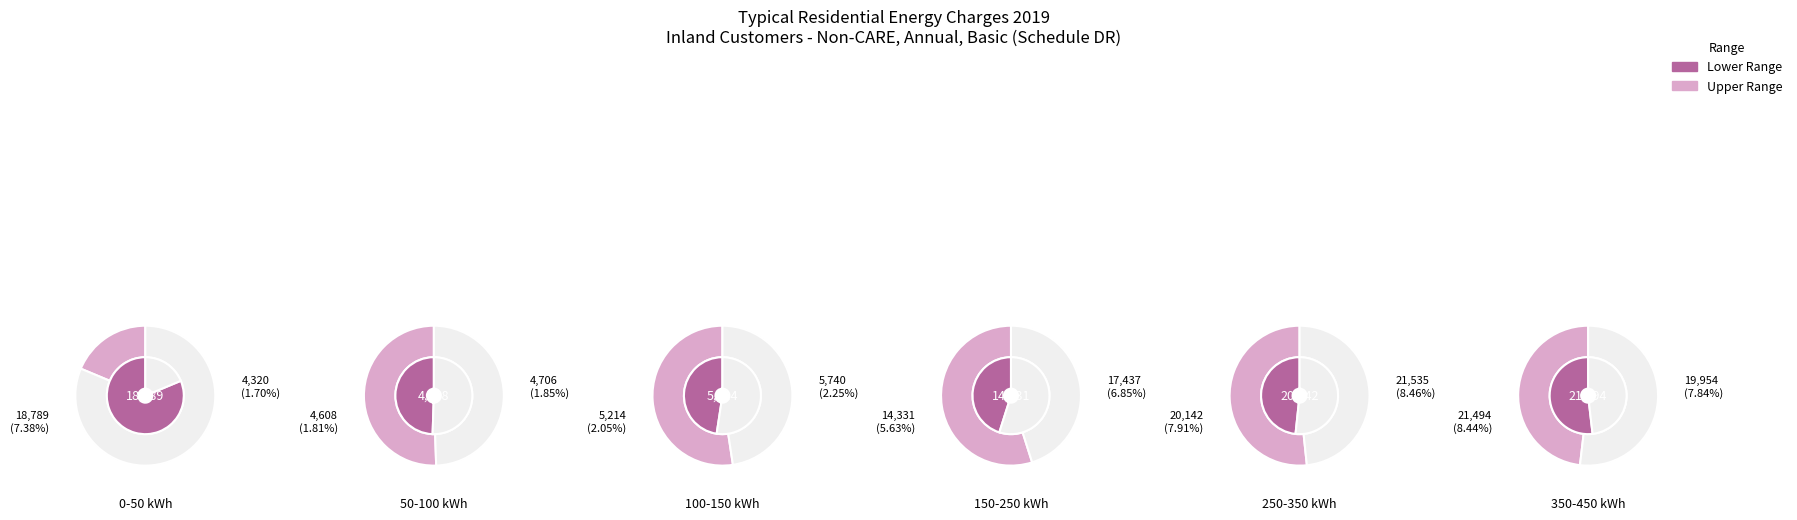

How many segments does this pie chart have?

12